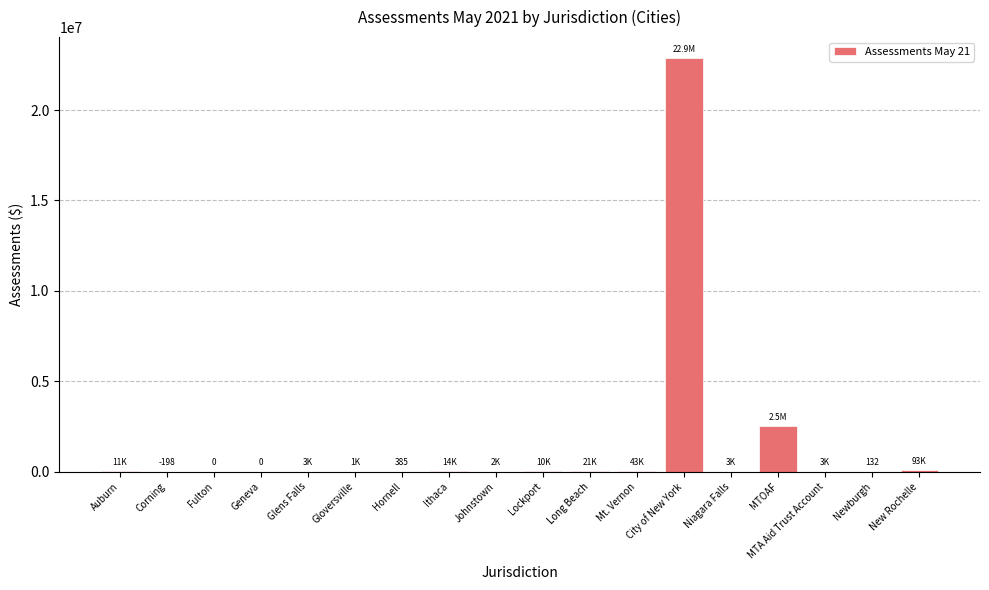

Which has a higher value, MTOAF or City of New York?

City of New York